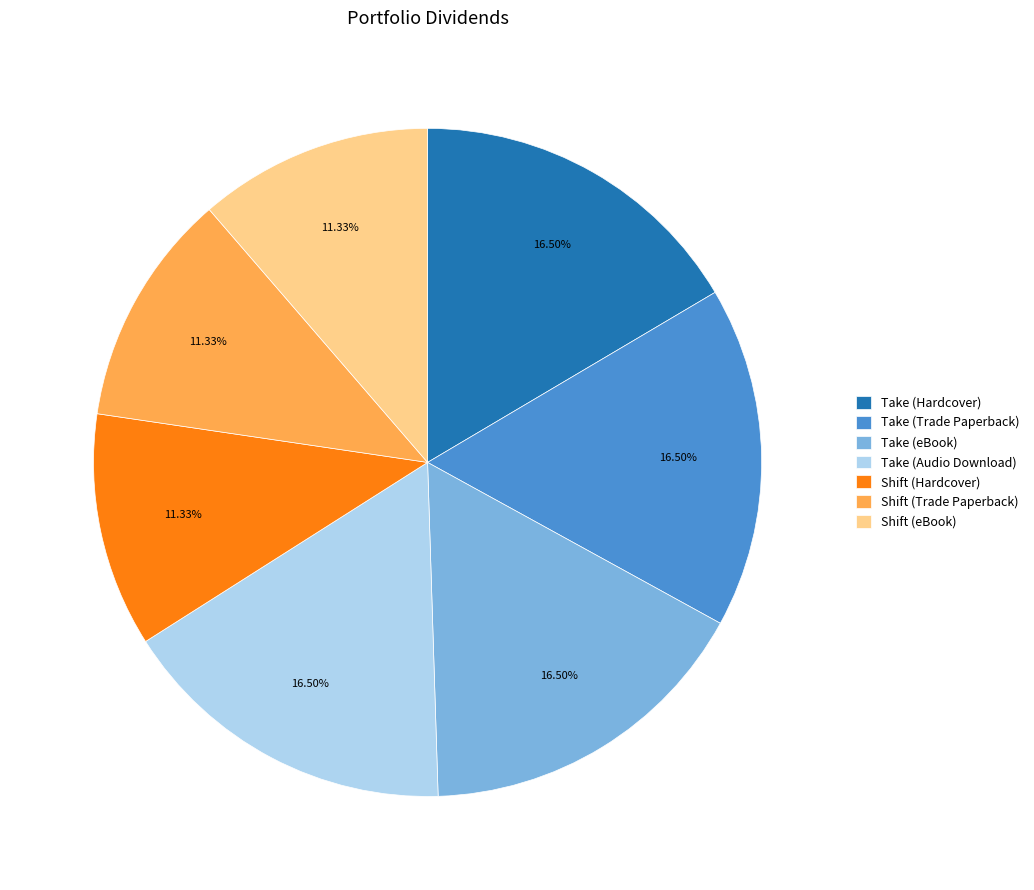

Does any single category account for the majority?

No